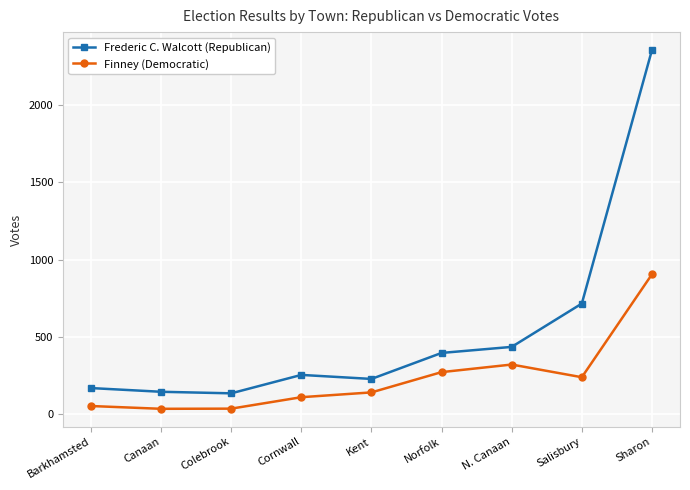

What is the value of the Frederic C. Walcott (Republican) point at the 5th from the left?

229